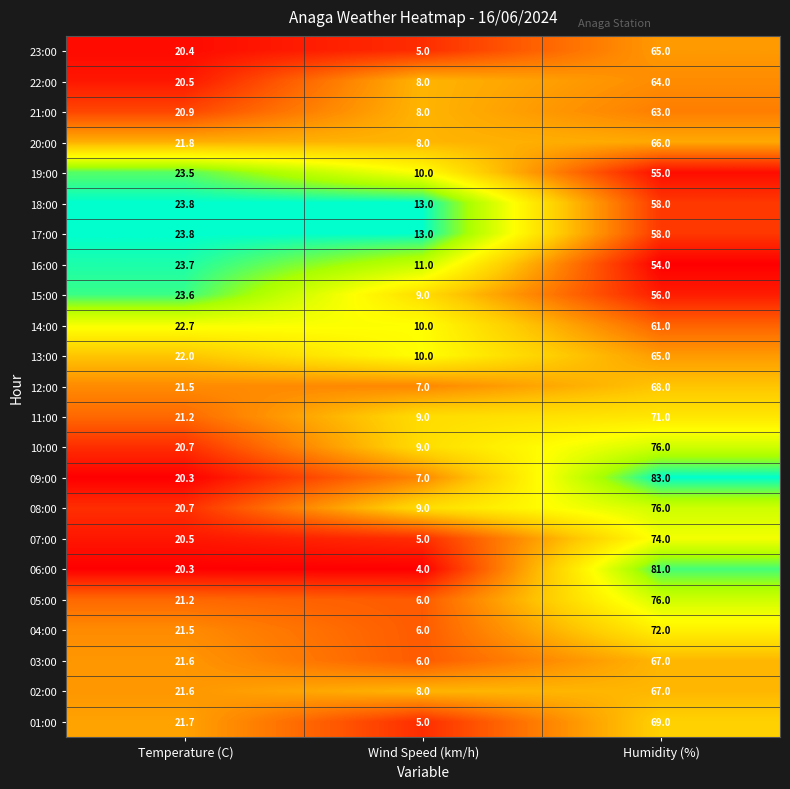

What is the approximate value of 07:00 at Humidity (%)?

74.0